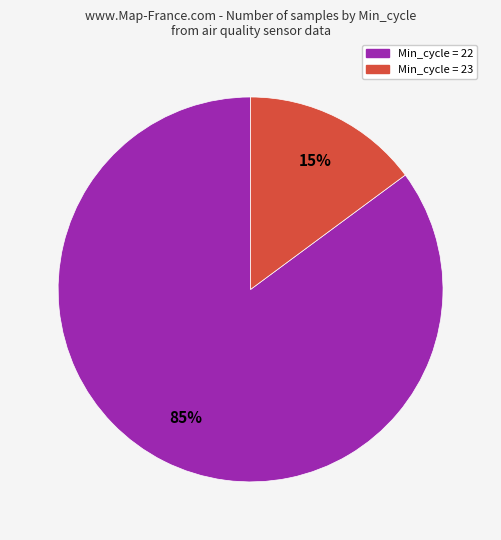

Is there any slice that represents more than half of the pie?

Yes